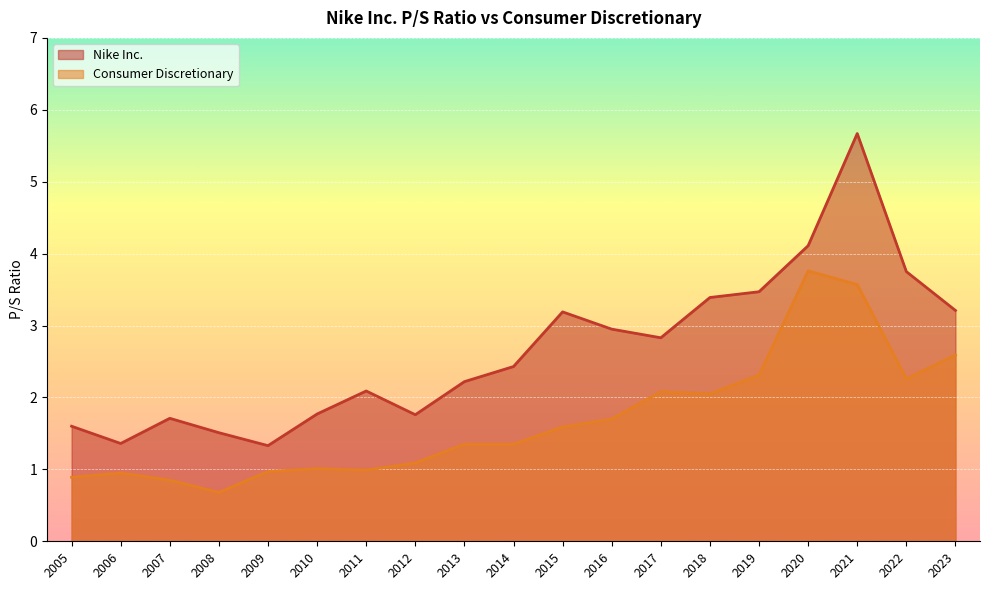

Between 2013-07-23 and 2008-07-28, which series saw the biggest shift?

Nike Inc.